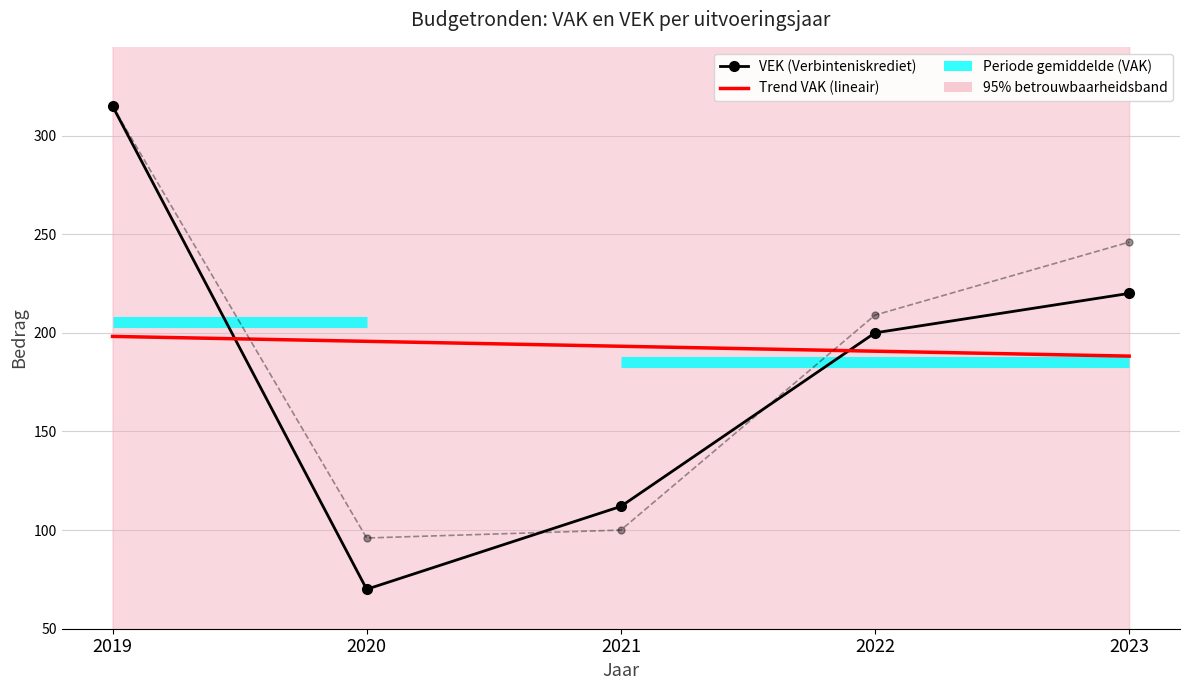

Rank the series by their maximum value, from highest to lowest.

VEK (Verbinteniskrediet), VAK (Vereffeningskrediet), Trend VAK (lineair)